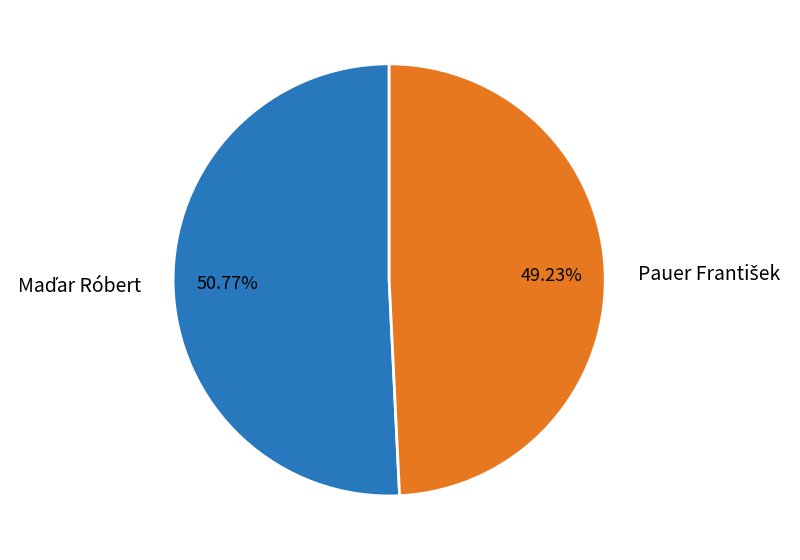

Does any single category account for the majority?

Yes